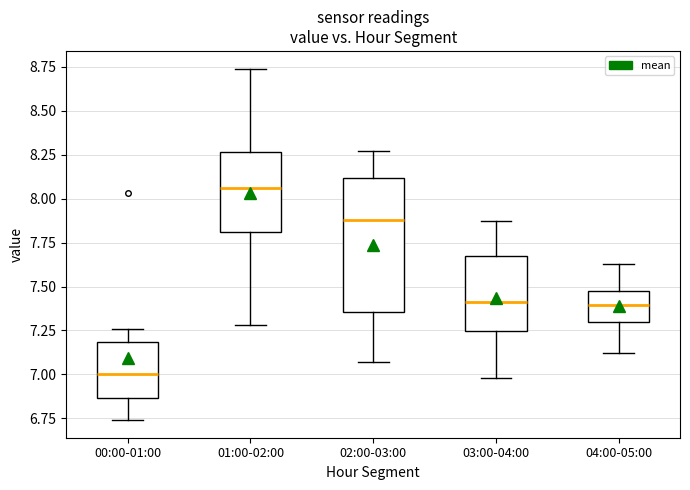

Reading left to right, transcribe this box plot: for each box, give where its median line is, the range the box spans, and where its two whiskers end, as read against the y-axis. The values are not printed on the chart, so give them approximately, as read against the axis.

00:00-01:00: median 7.00, box 6.85 to 7.20, whiskers 6.75 to 7.25
01:00-02:00: median 8.05, box 7.80 to 8.25, whiskers 7.30 to 8.75
02:00-03:00: median 7.90, box 7.35 to 8.10, whiskers 7.05 to 8.25
03:00-04:00: median 7.40, box 7.25 to 7.65, whiskers 7.00 to 7.85
04:00-05:00: median 7.40, box 7.30 to 7.45, whiskers 7.10 to 7.65